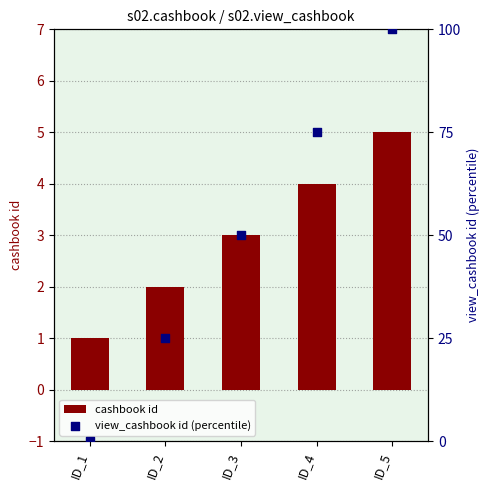

Which series has the widest spread of Y values?

view_cashbook id (percentile)